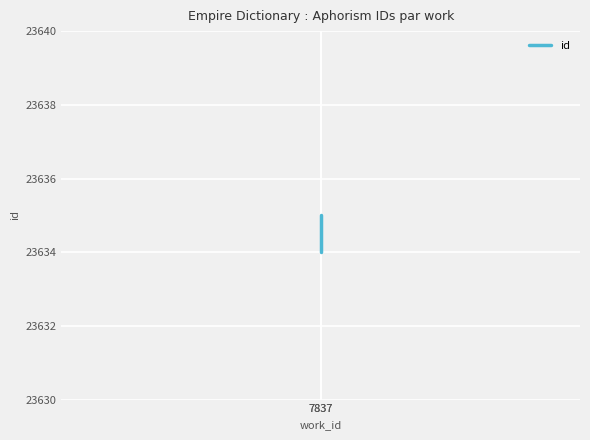

Reading right to left, extract all data points from this chart.

7837=23635	7837=23634